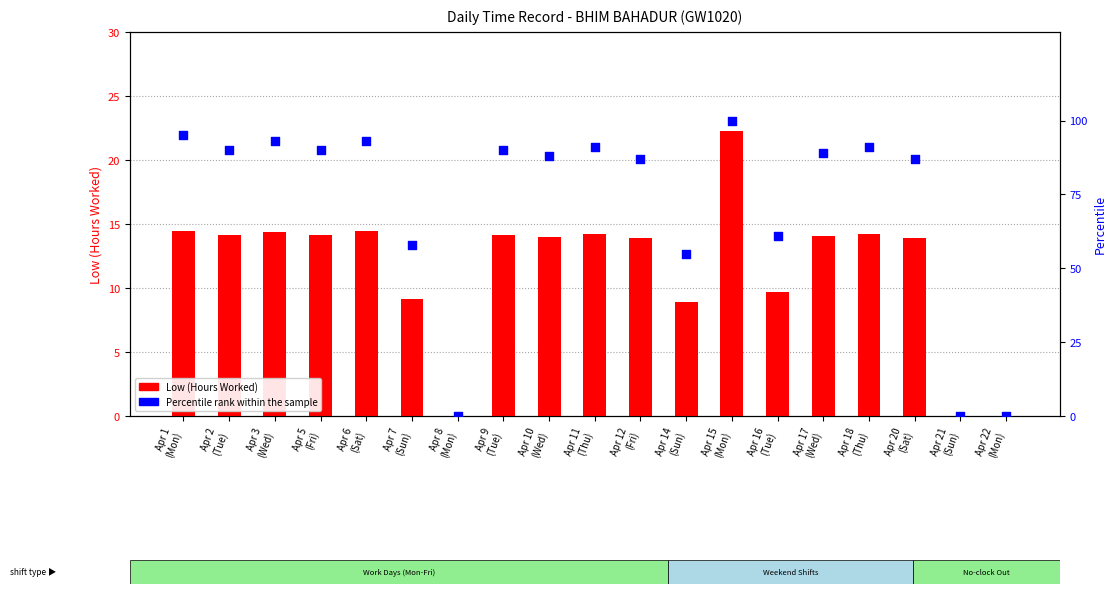

At how many categories does at least one series exceed 76?

13